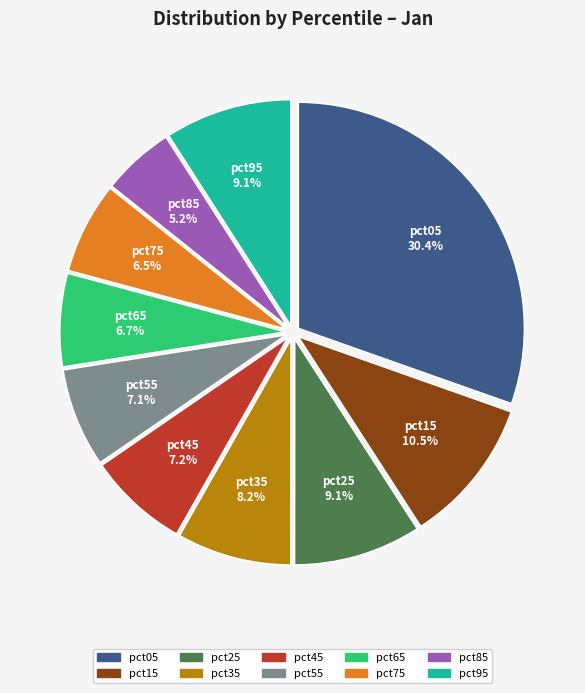

Count the number of slices in the pie.

10